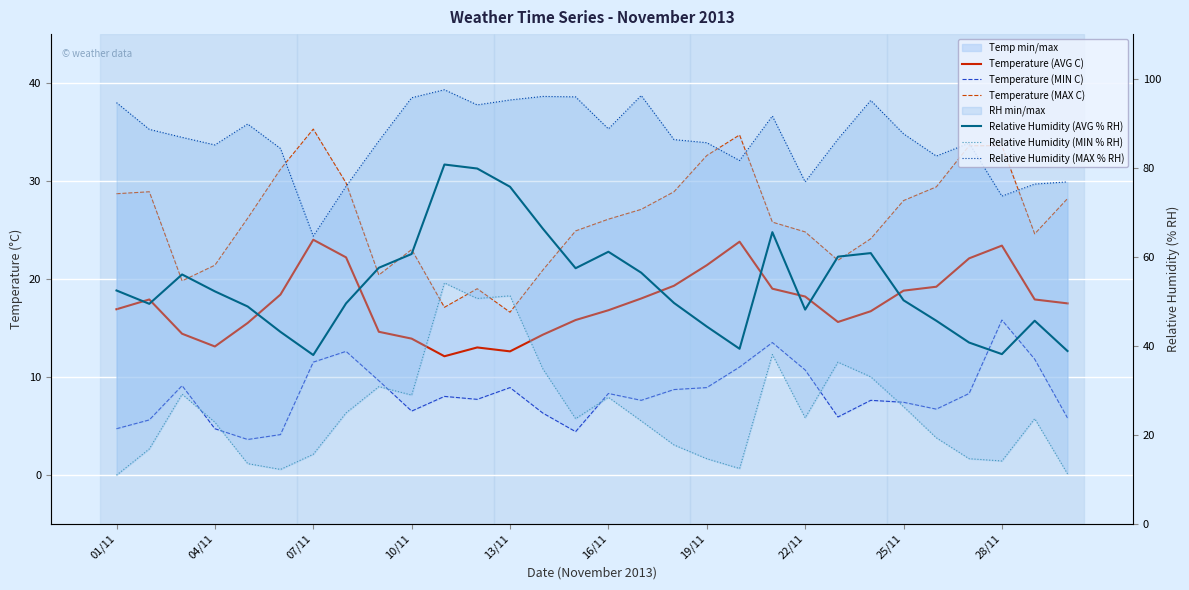

Which series has the largest total across all categories?

Relative Humidity (MAX % RH)